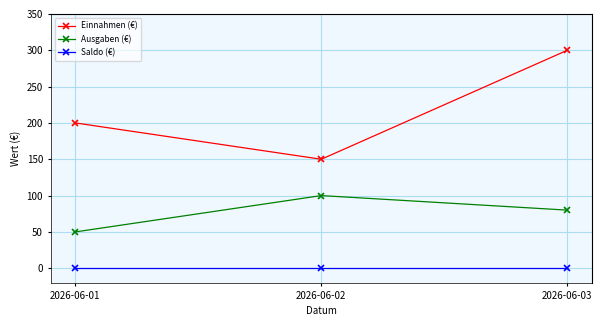

Count the Ausgaben (€) values in the range 50 to 100.

3